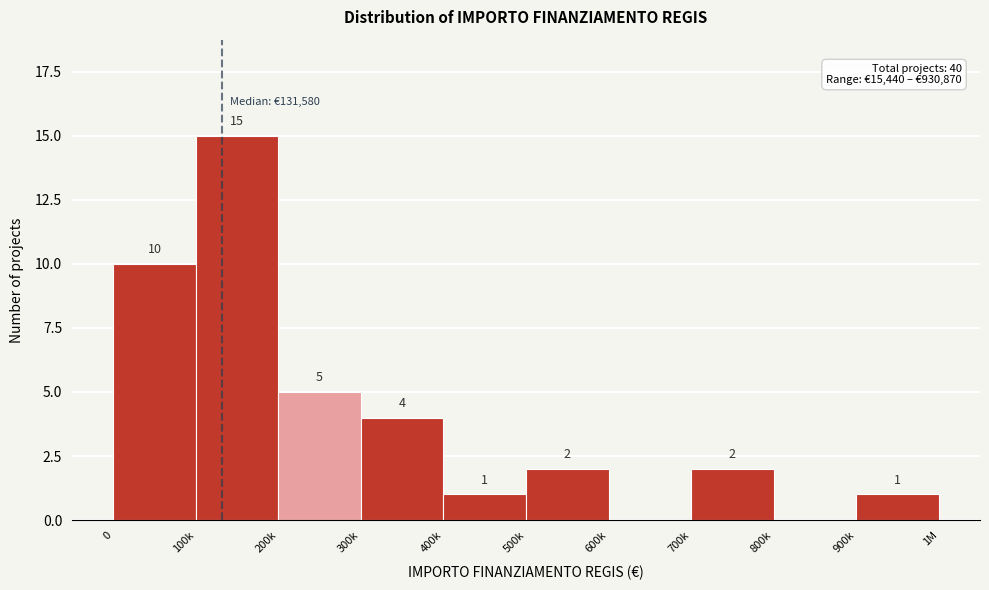

Reading left to right, what are all the values shown in this chart?

0=10	100k=15	200k=5	300k=4	400k=1	500k=2	600k=0	700k=2	800k=0	900k=1